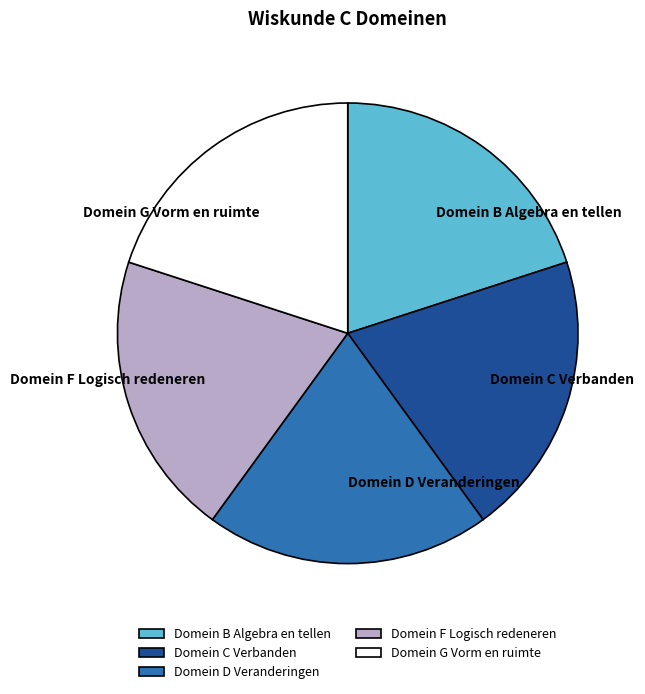

Count the number of slices in the pie.

5